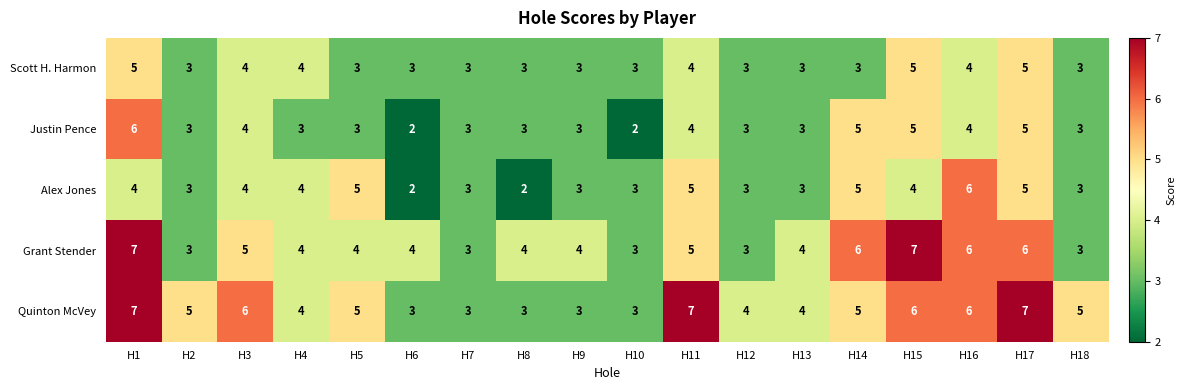

Between H15 and H18, which series saw the biggest shift?

Grant Stender